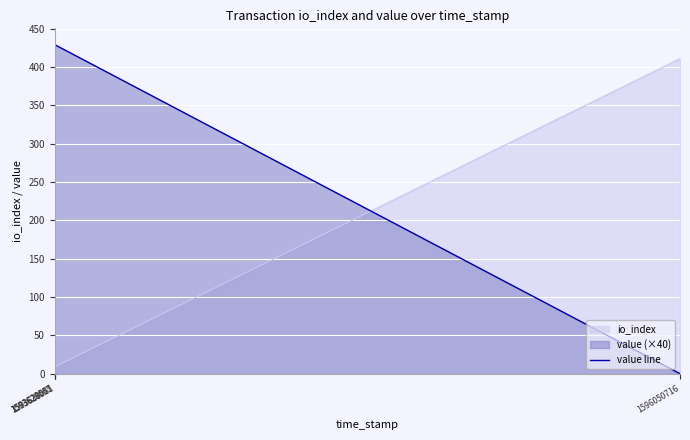

What is the difference between the maximum and minimum values in the io_index series?

410.0